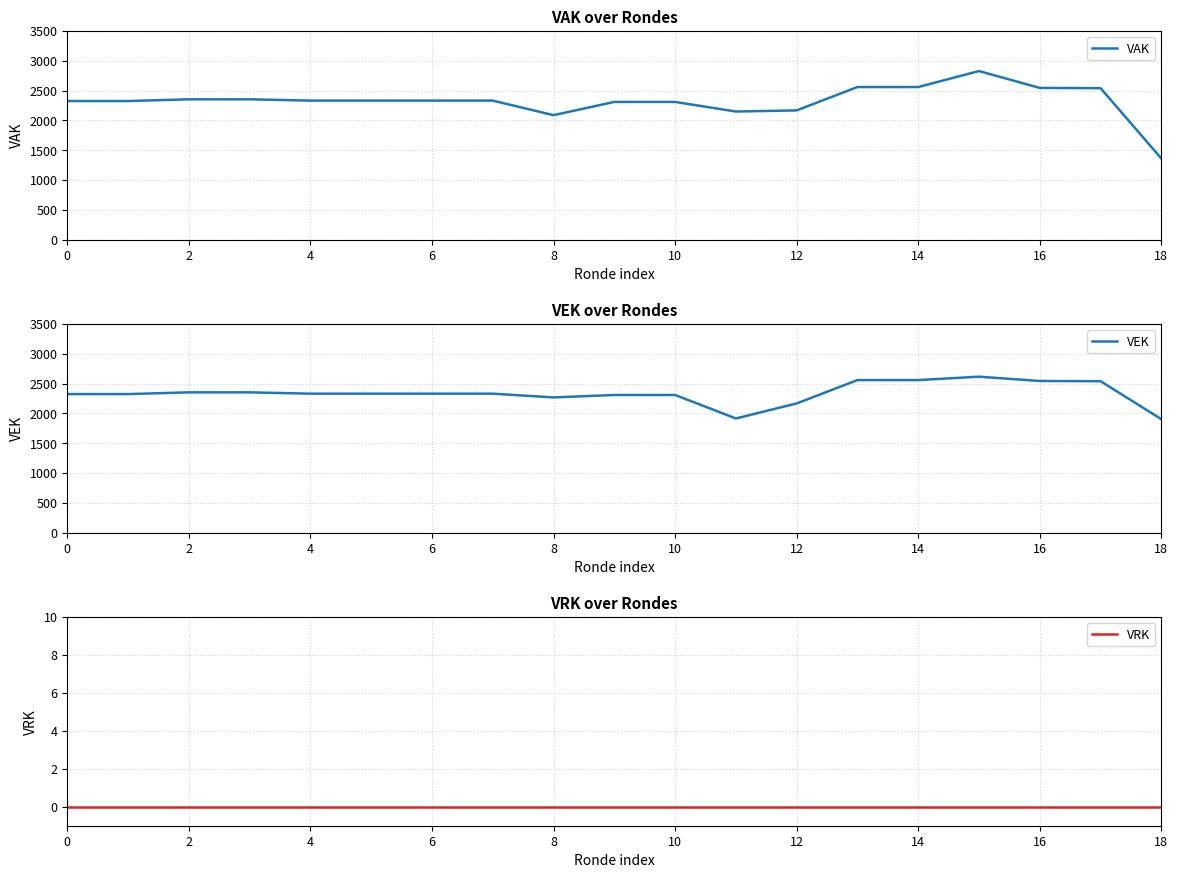

The value of VAK at 18 is 414. True or false?

False